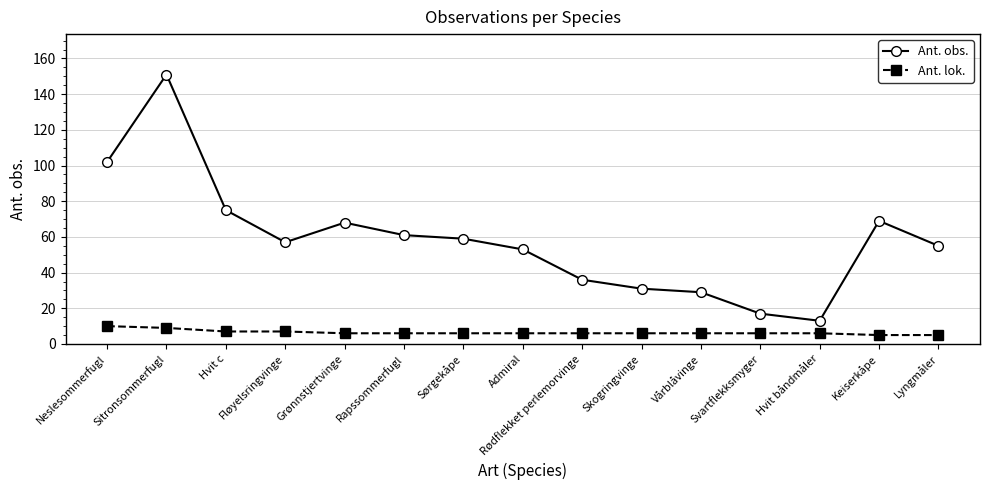

How many lines are shown in the chart?

2